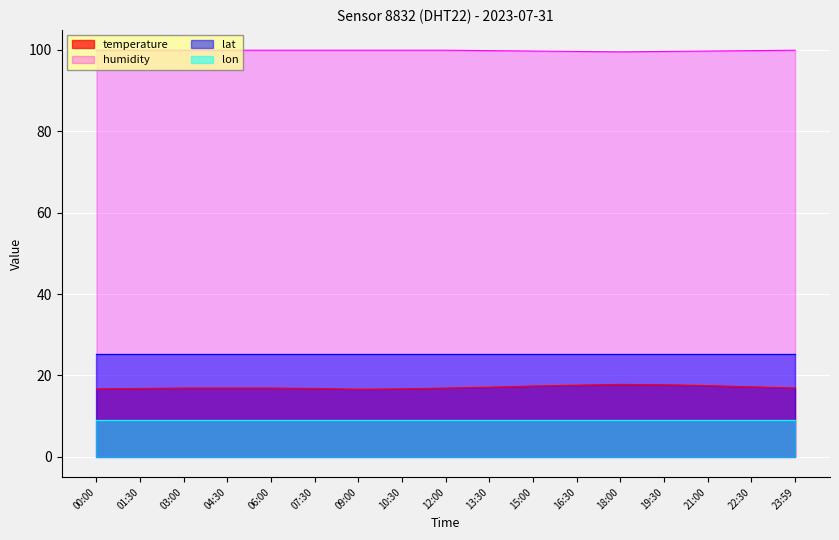

What is the greatest value displayed?

99.9